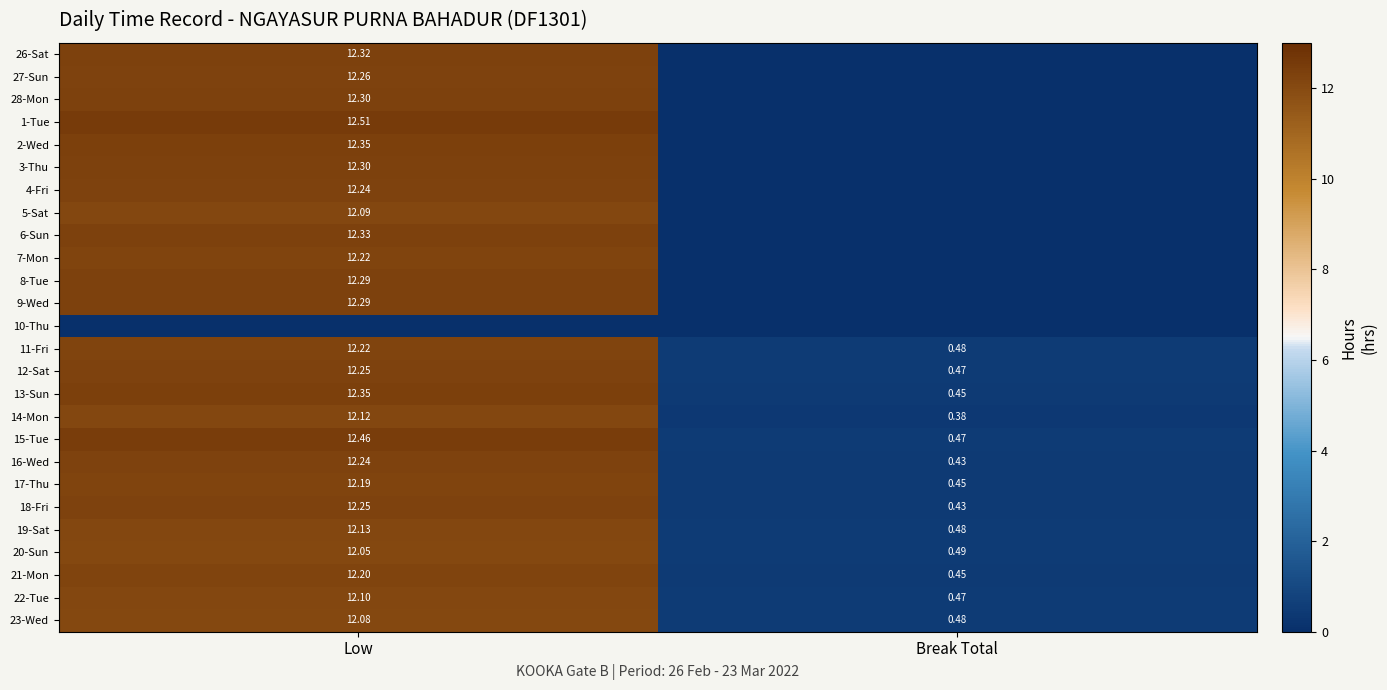

Where is 22-Tue nearest to the value 6?

Break Total